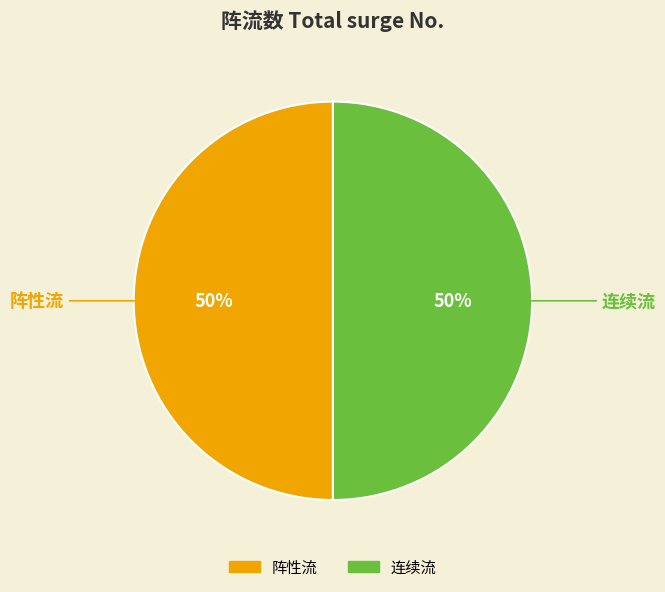

What percentage is the 阵性流 slice, to the nearest percent?

50%